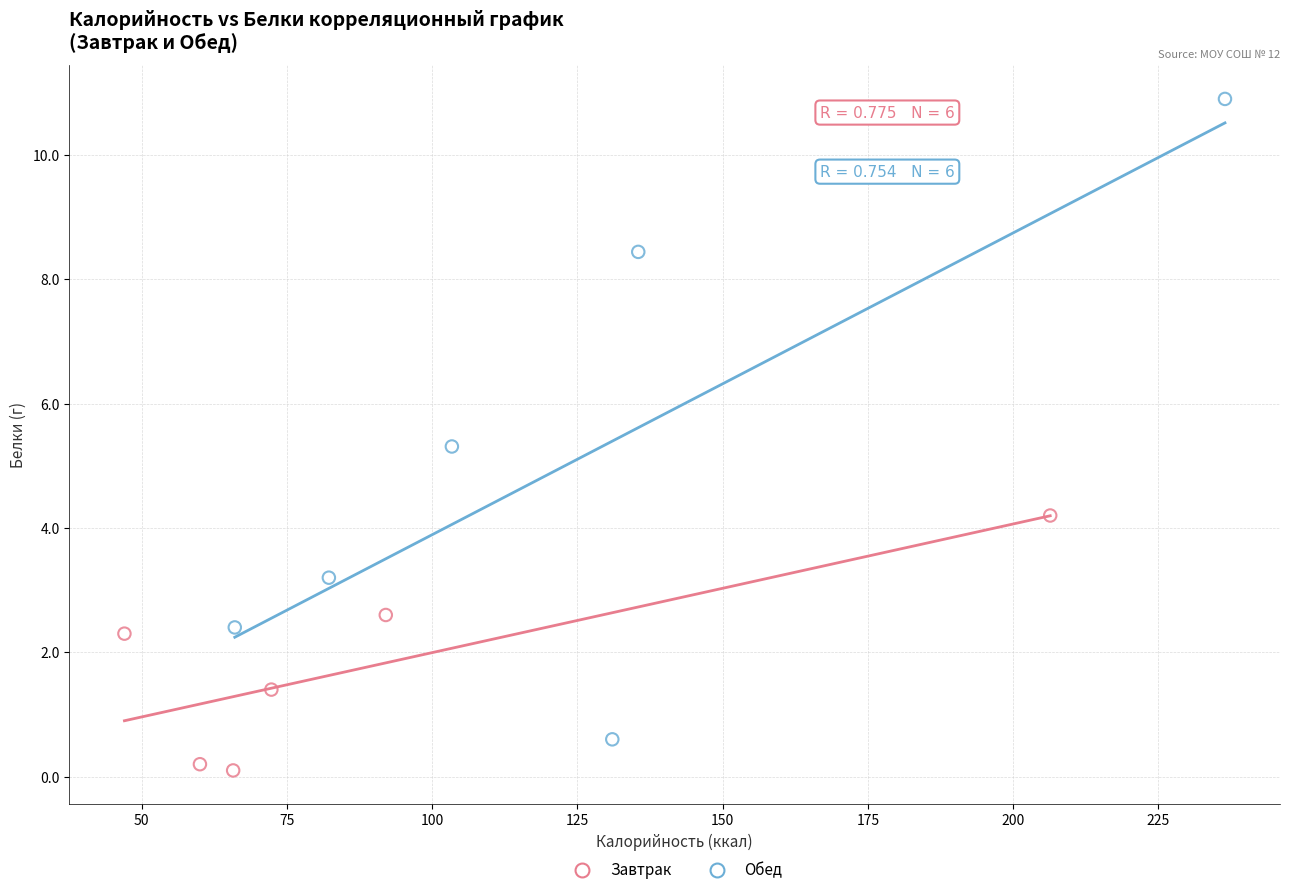

Which series contains the highest Y value?

Обед